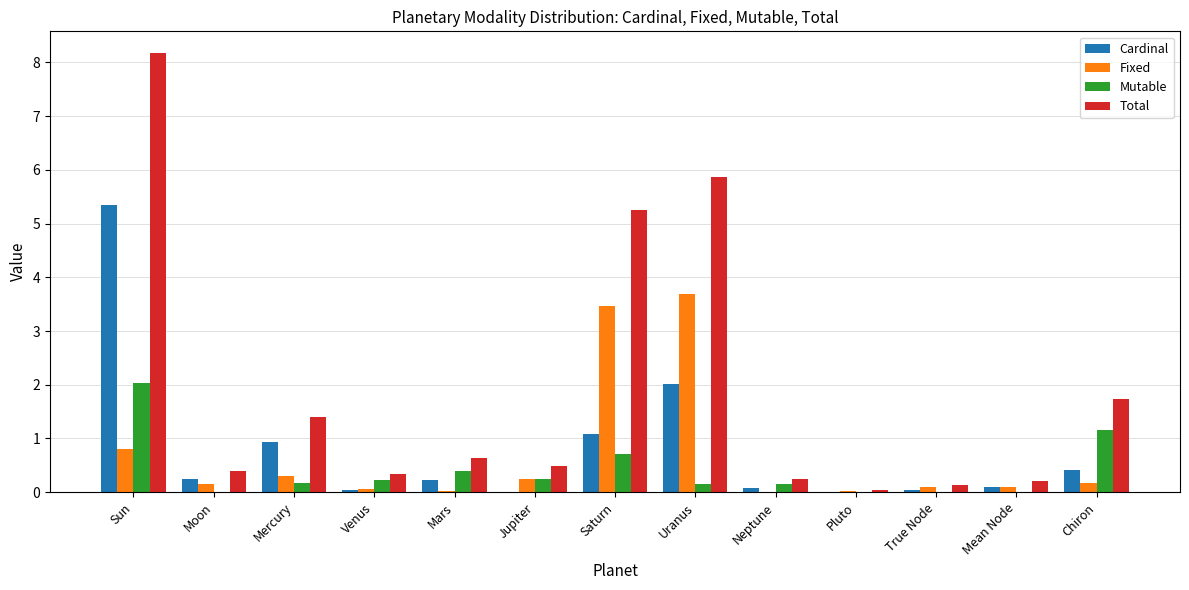

The value of Cardinal at Saturn is 1.1. True or false?

True